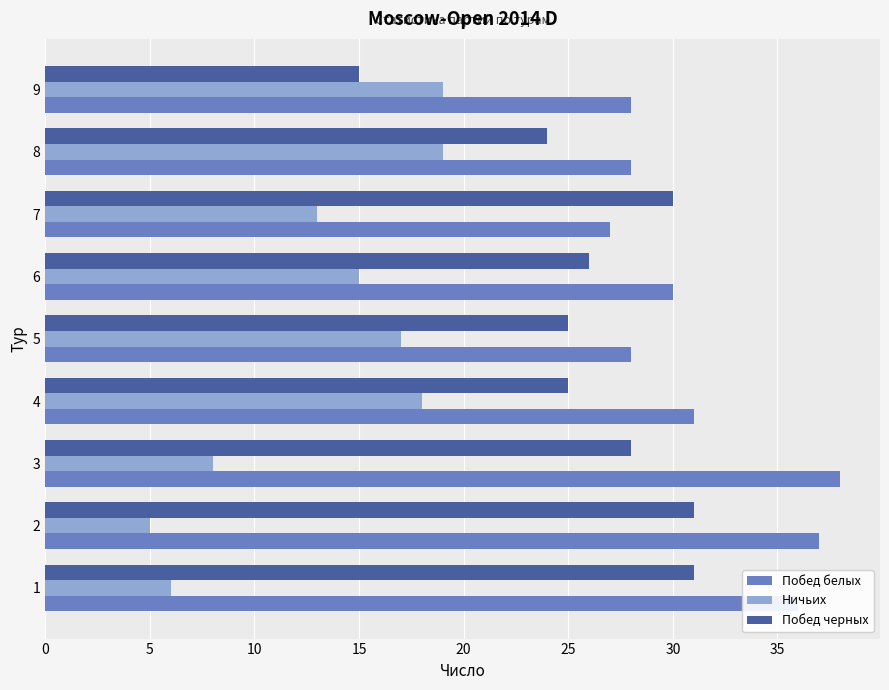

What are all the series names shown in the legend?

Побед белых, Ничьих, Побед черных